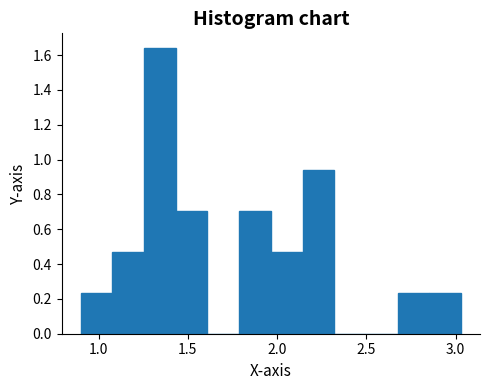

Read against the x-axis, roughly where is the centre of the tallest bar?

1.35